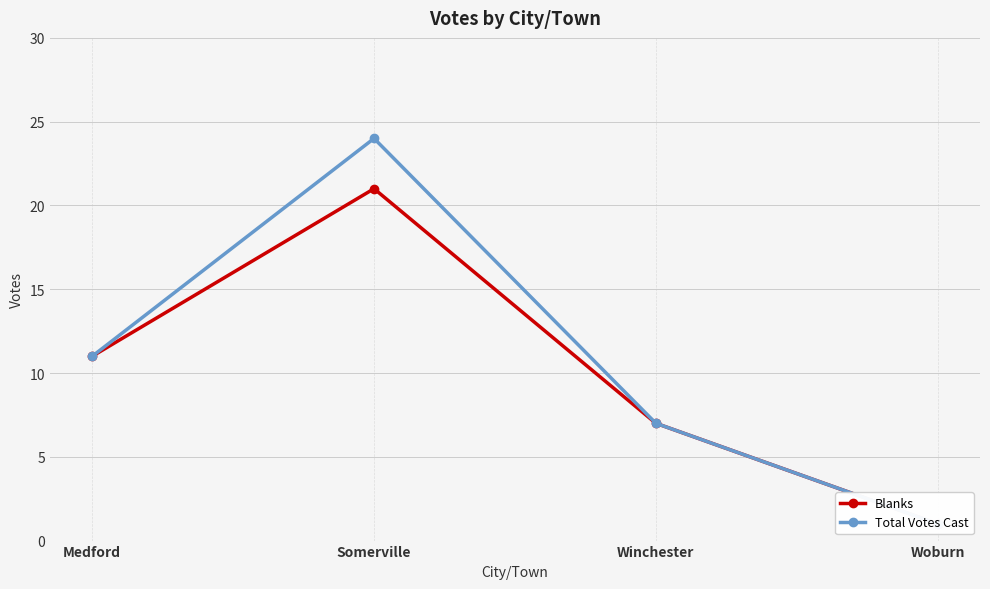

Does the chart display data point markers on the line(s)?

Yes